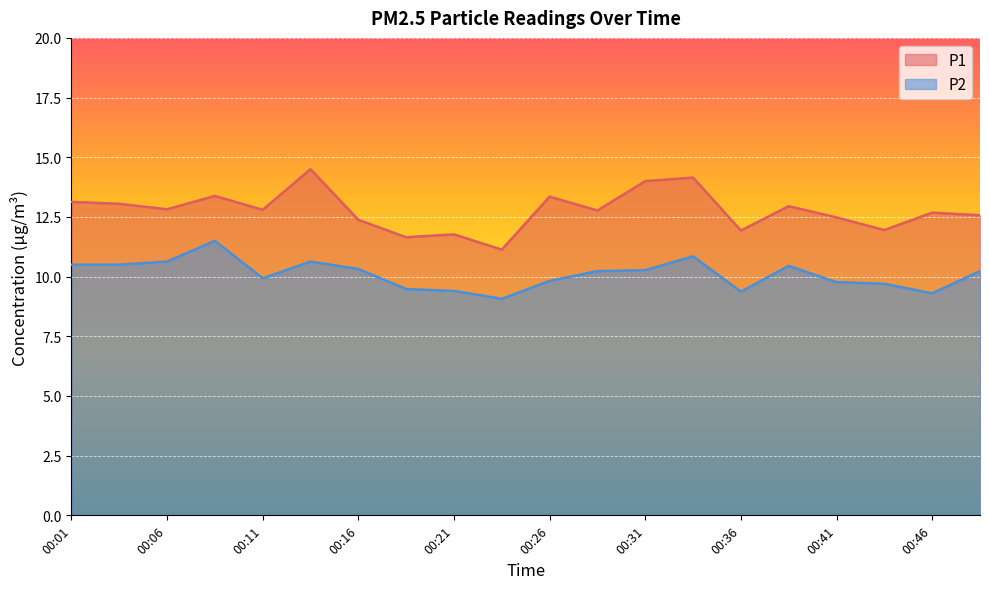

Which series has the largest range (max minus min)?

P1